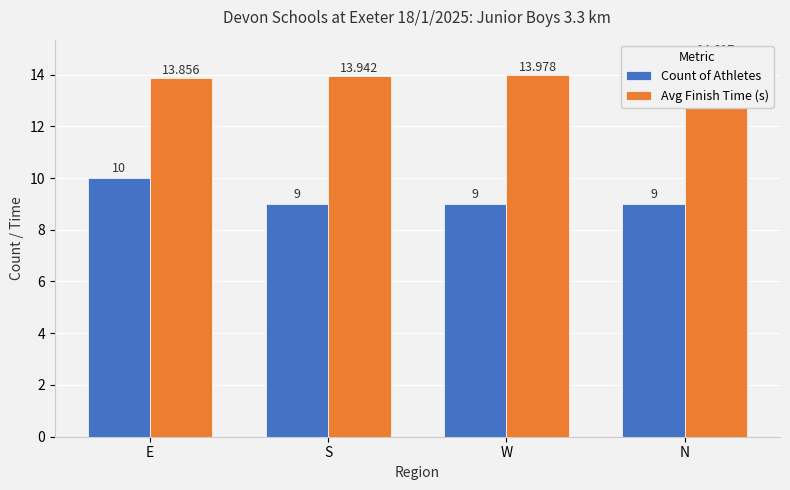

Which has a higher value, E or S?

E